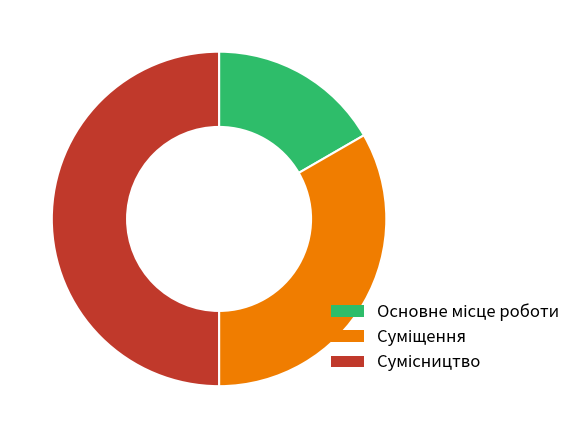

True or false: Основне місце роботи accounts for 17% of the total.

True